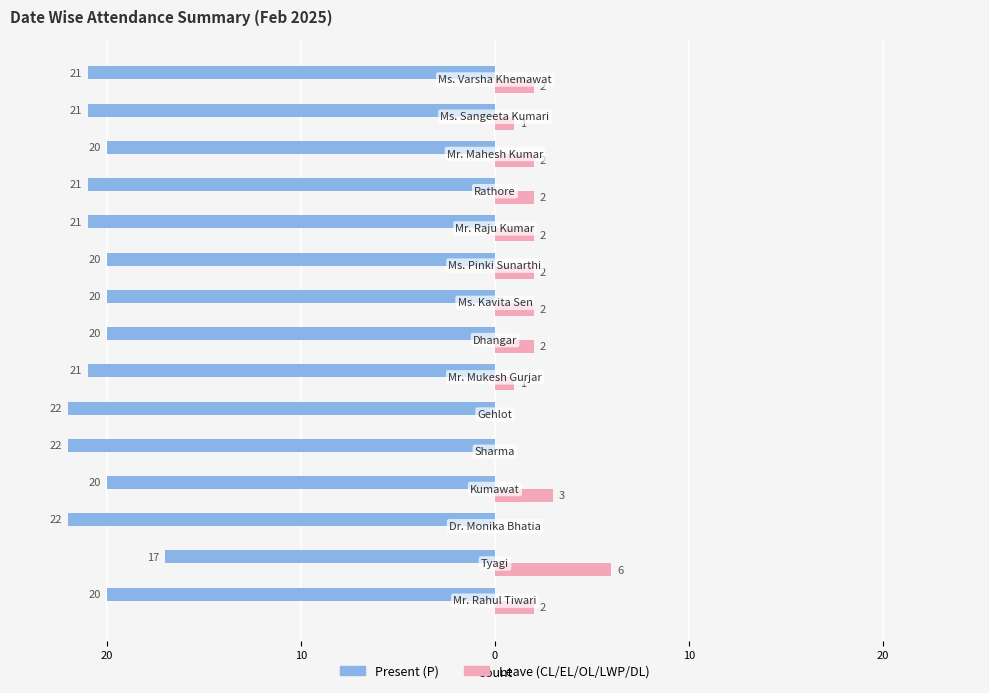

What are all the series names shown in the legend?

Present (P), Leave (CL/EL/OL/LWP/DL)